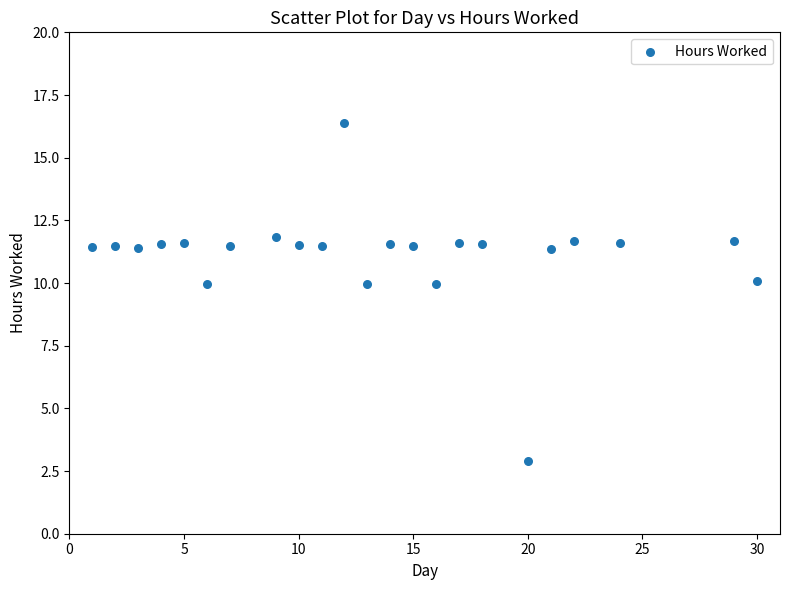

What is the range of Y values (max minus min)?

13.5